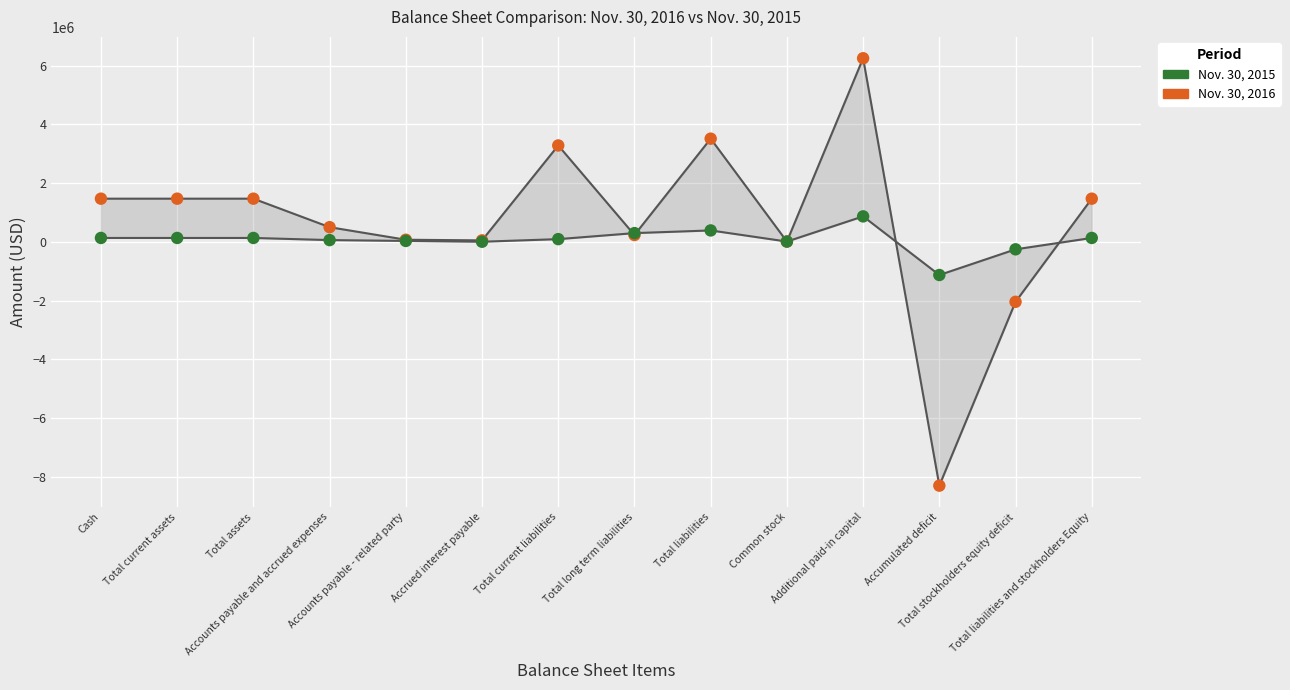

Which series reaches the maximum Y coordinate?

Nov. 30, 2016